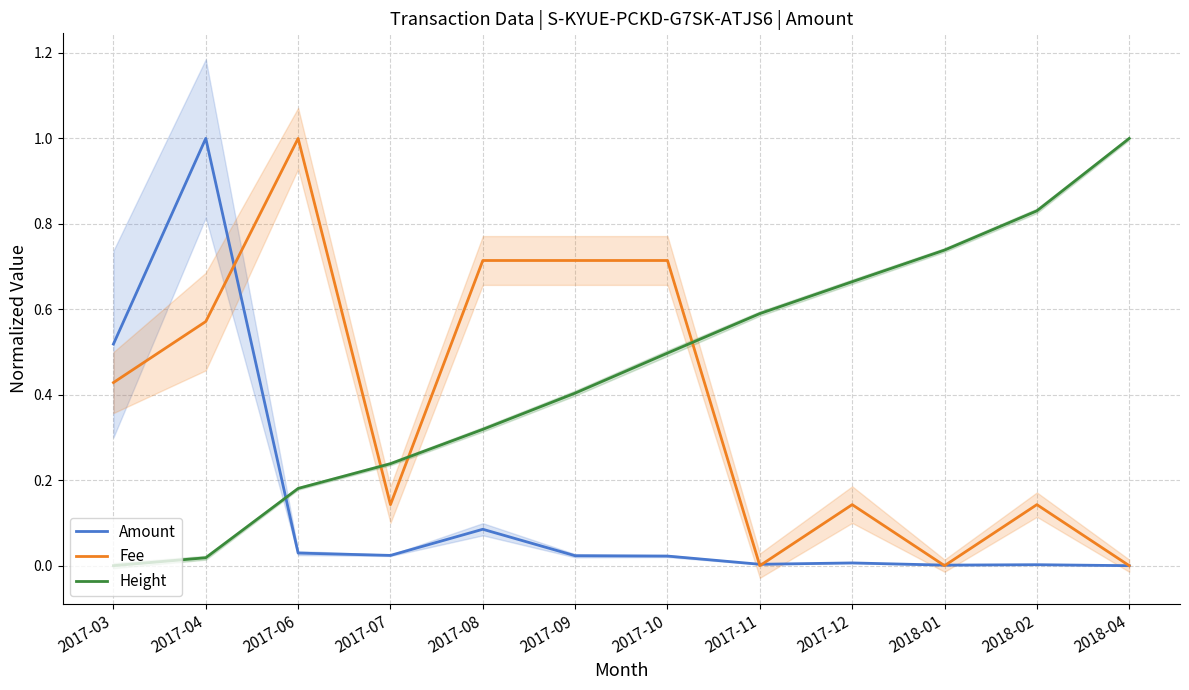

Which series ends up on top after the final intersection of Fee and Height?

Height